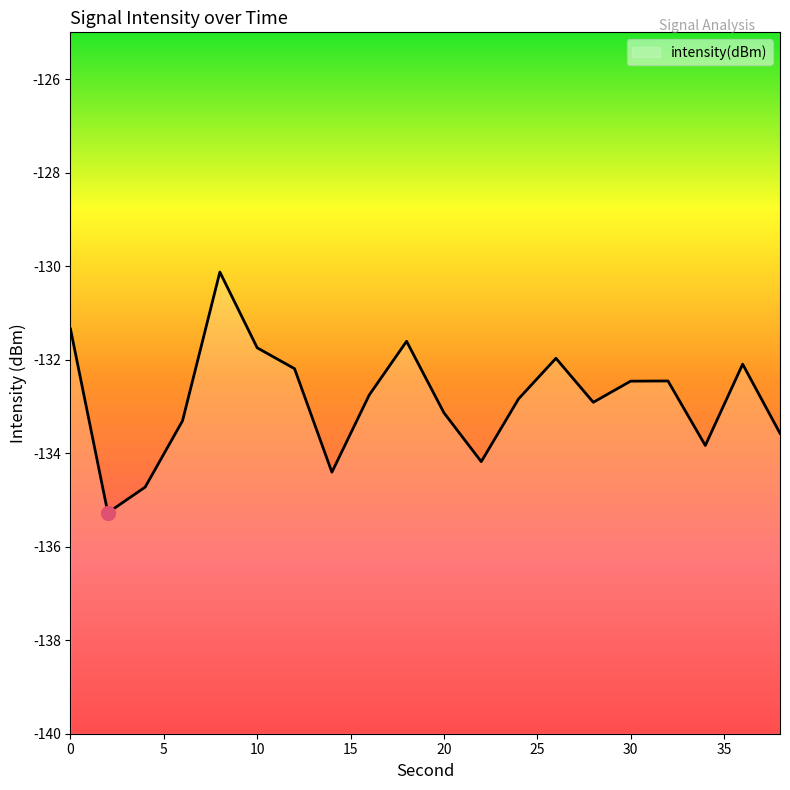

How many data points are above -132?

5